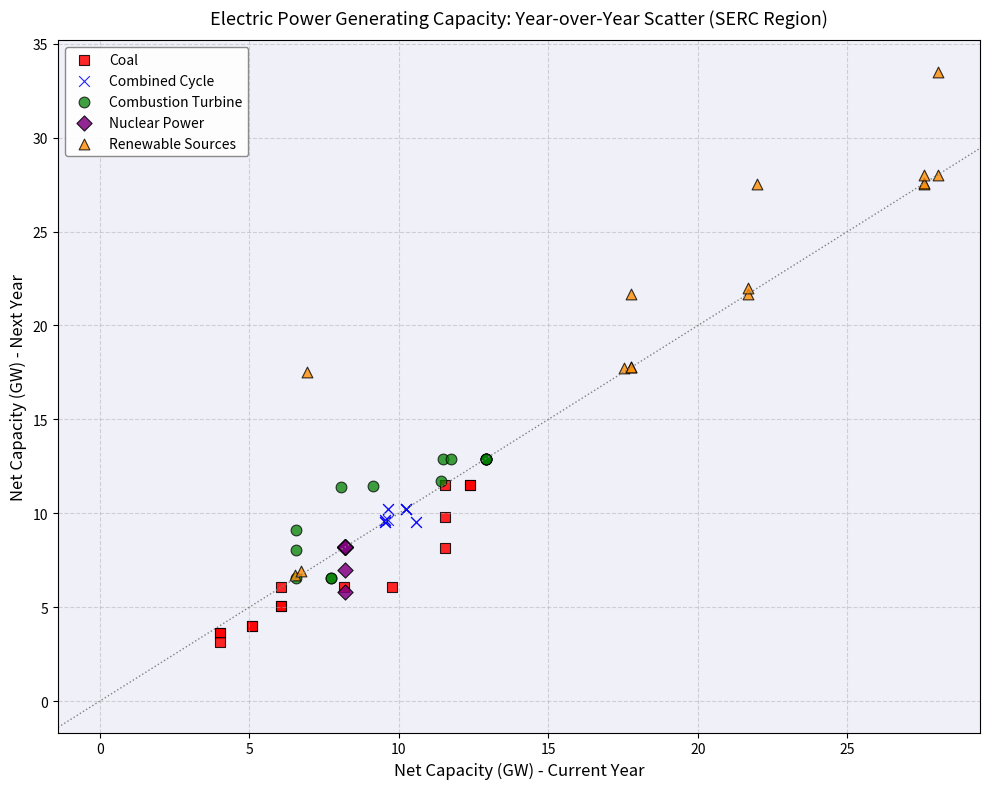

Which series has the largest Y range (max minus min)?

Renewable Sources